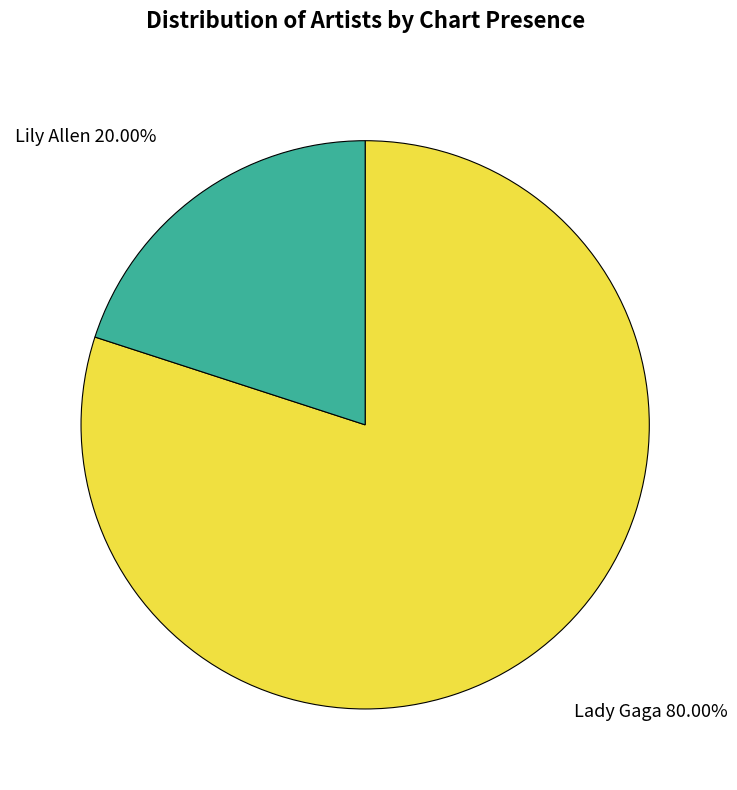

To the nearest percent, what percentage of the pie is Lily Allen?

20%